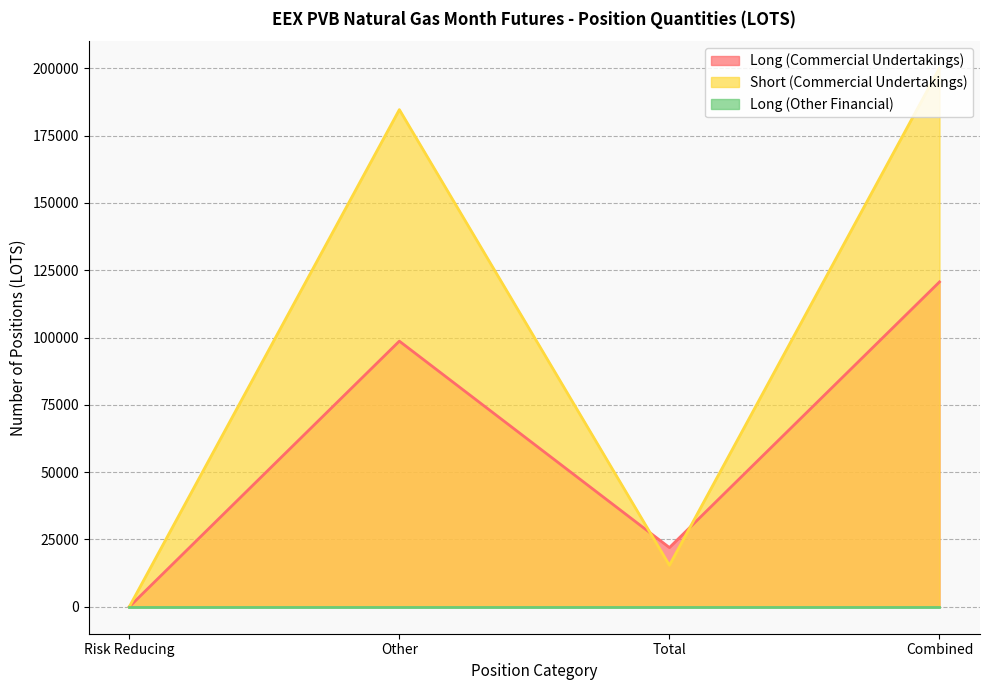

How many data points in Short (Commercial Undertakings) are above 184622?

1